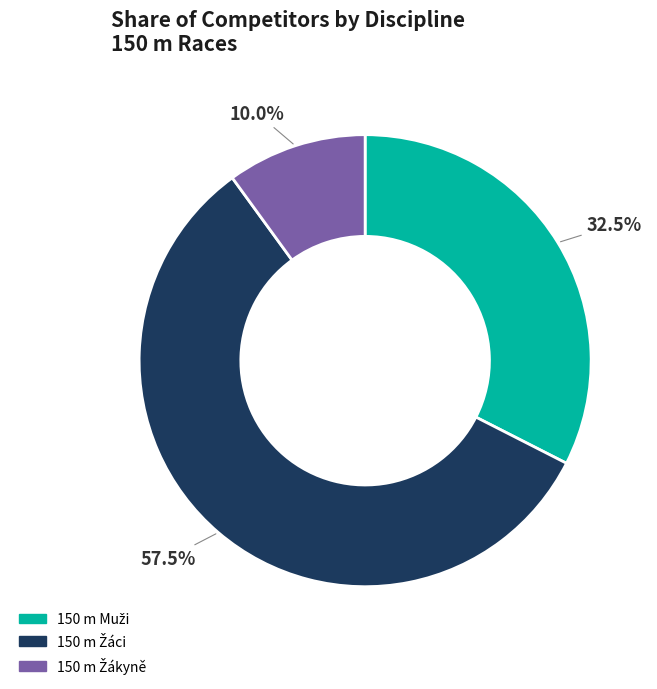

How many segments does this pie chart have?

3